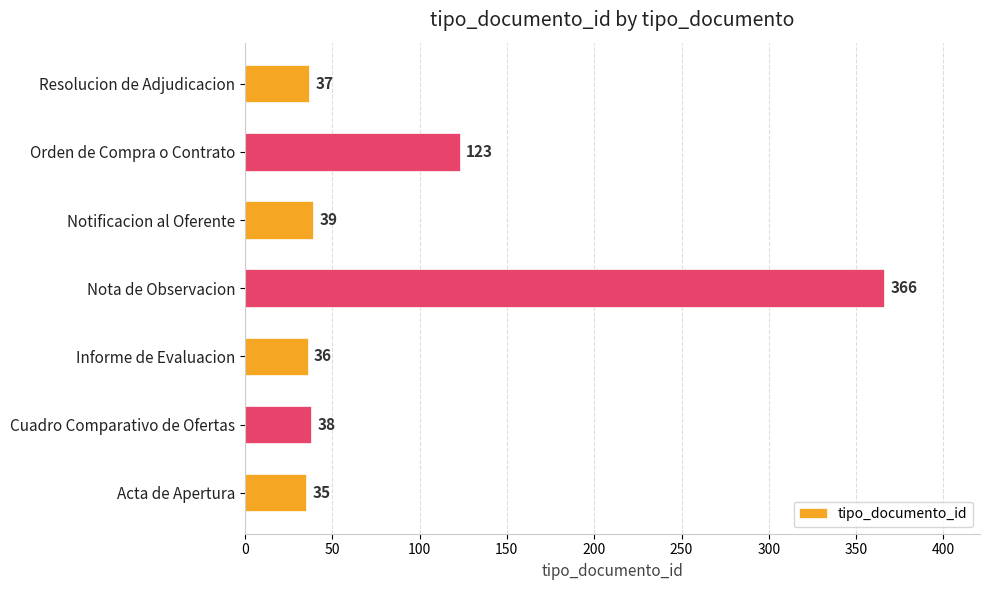

The chart shows a value of 36 at Informe de Evaluacion. True or false?

True